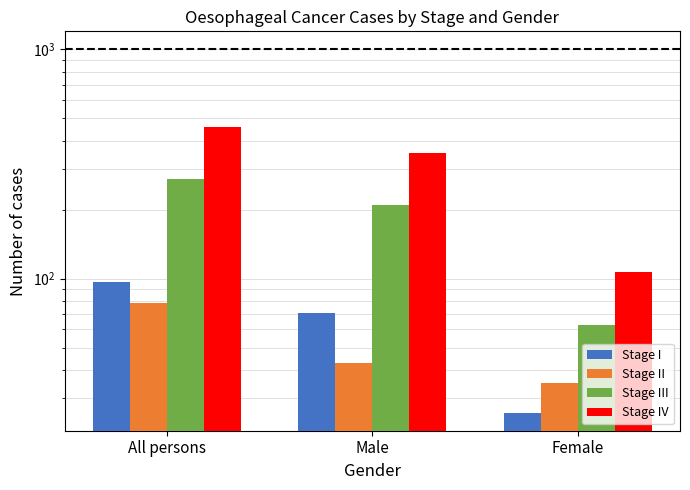

True or false: Stage IV has a value of 601 at Male.

False